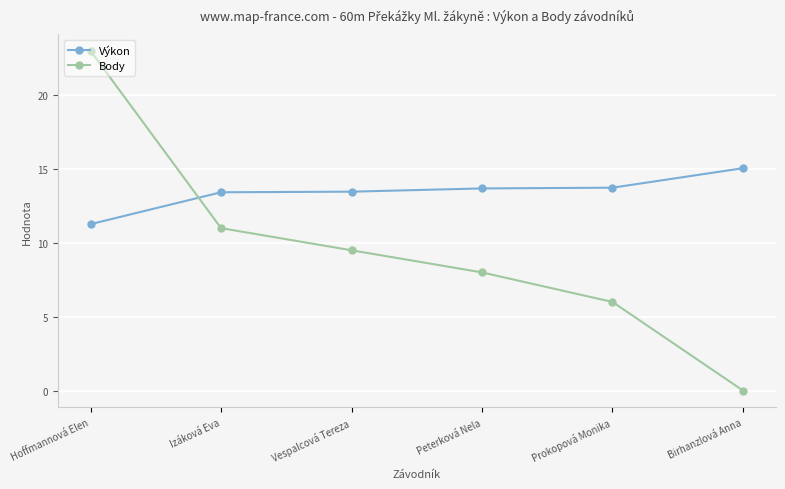

At which label is Body closest to 11?

Izáková Eva